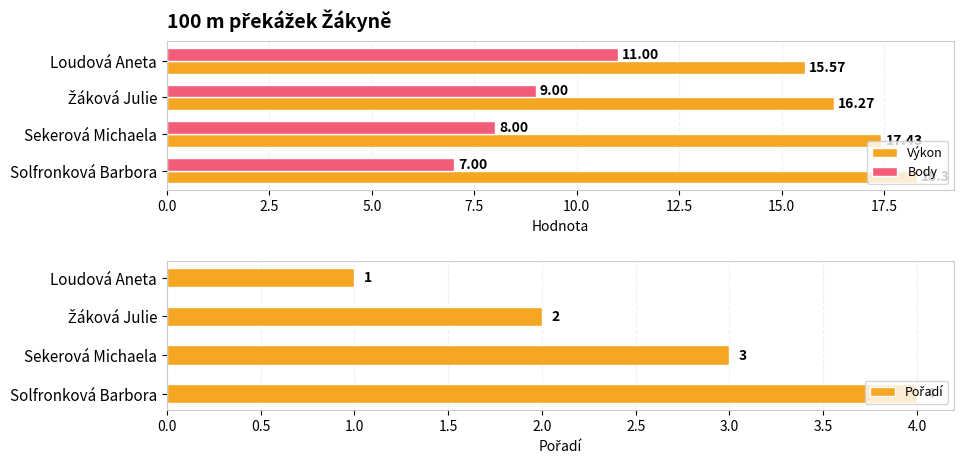

What is the value of the Body bar at the 3rd from the left?

8.0